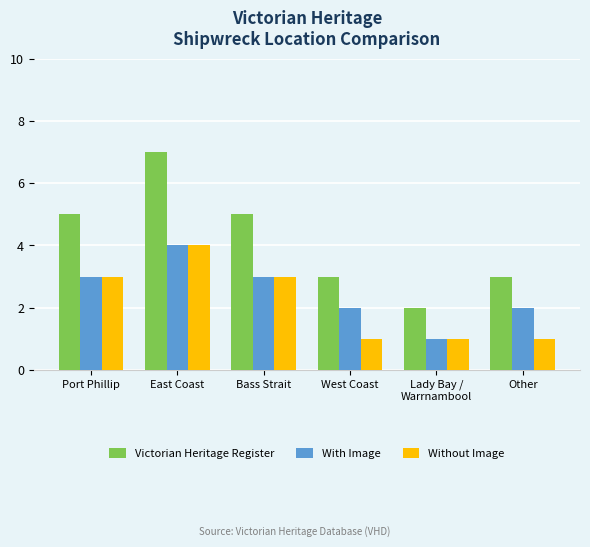

The value of With Image at Other is 3. True or false?

False